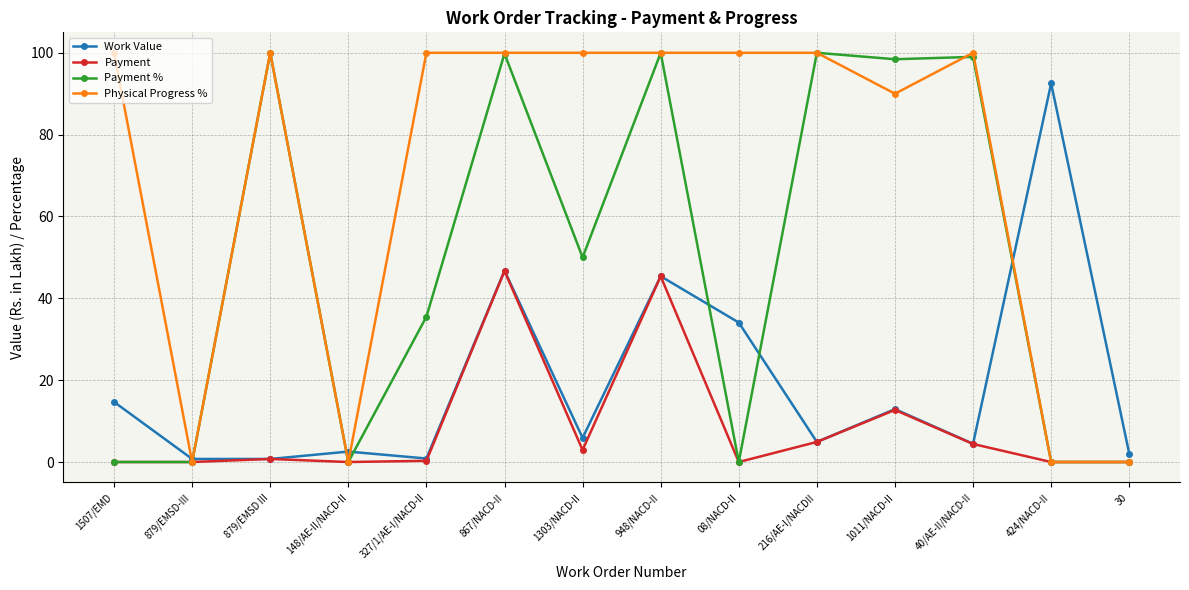

At how many categories does at least one series exceed 75?

11